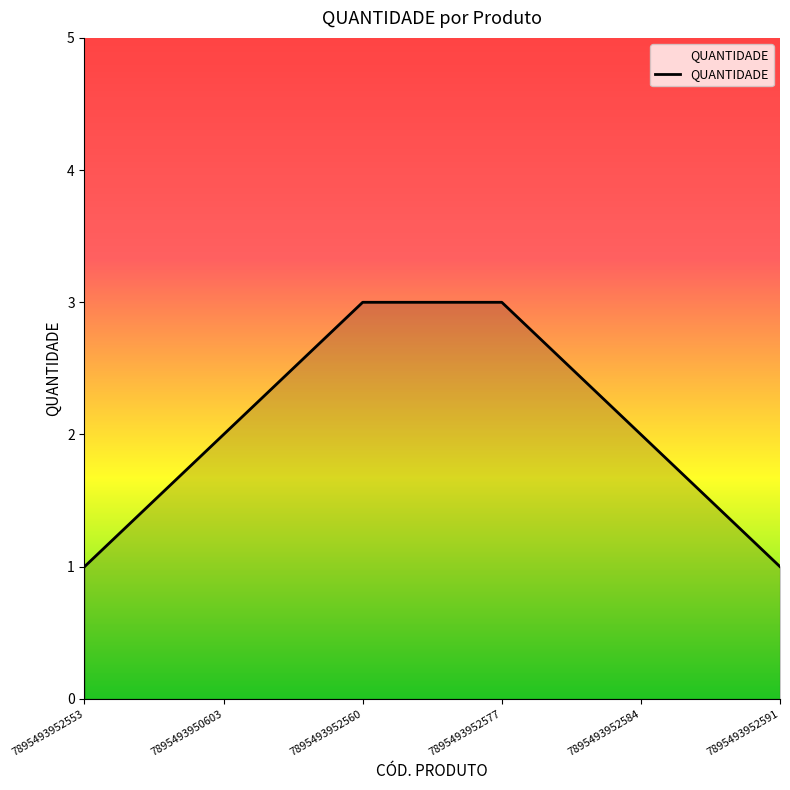

What is the sum of the values at 7895493952584 and 7895493952591?

3